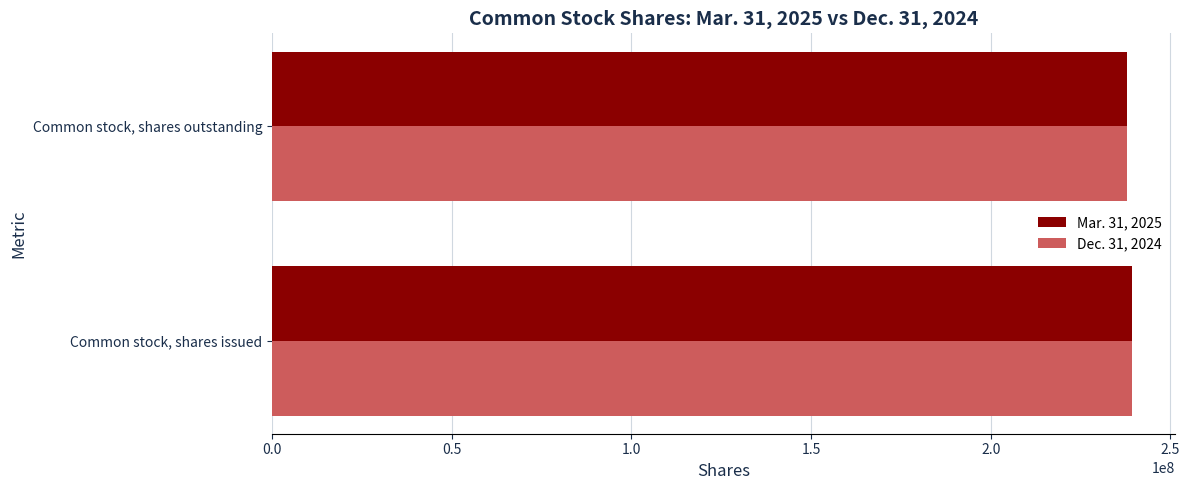

List the labels in order of Dec. 31, 2024 value, largest first.

Common stock, shares issued, Common stock, shares outstanding